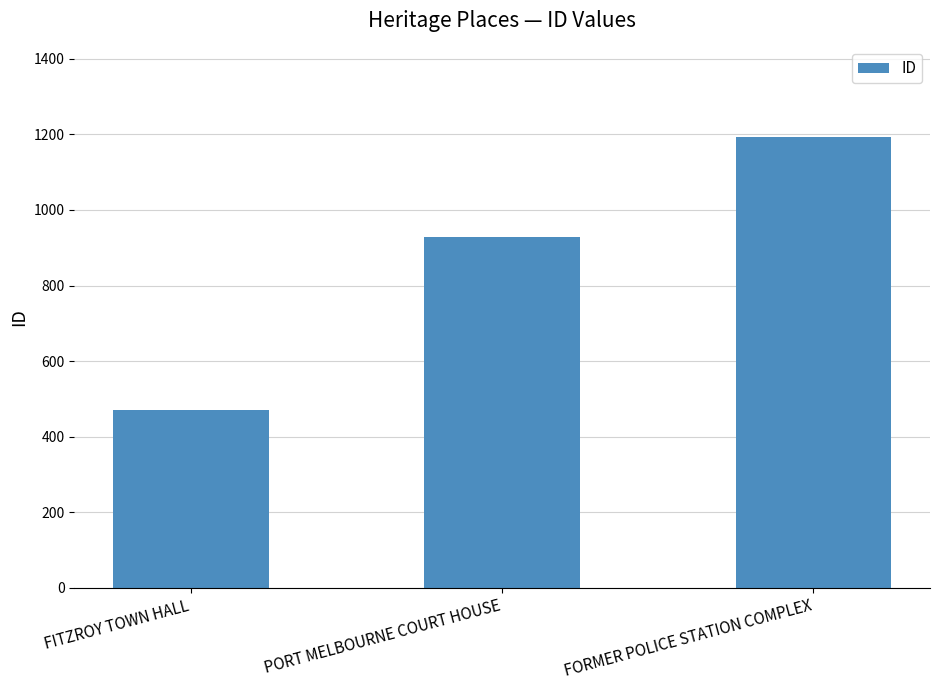

Between FORMER POLICE STATION COMPLEX and FITZROY TOWN HALL, which is larger?

FORMER POLICE STATION COMPLEX